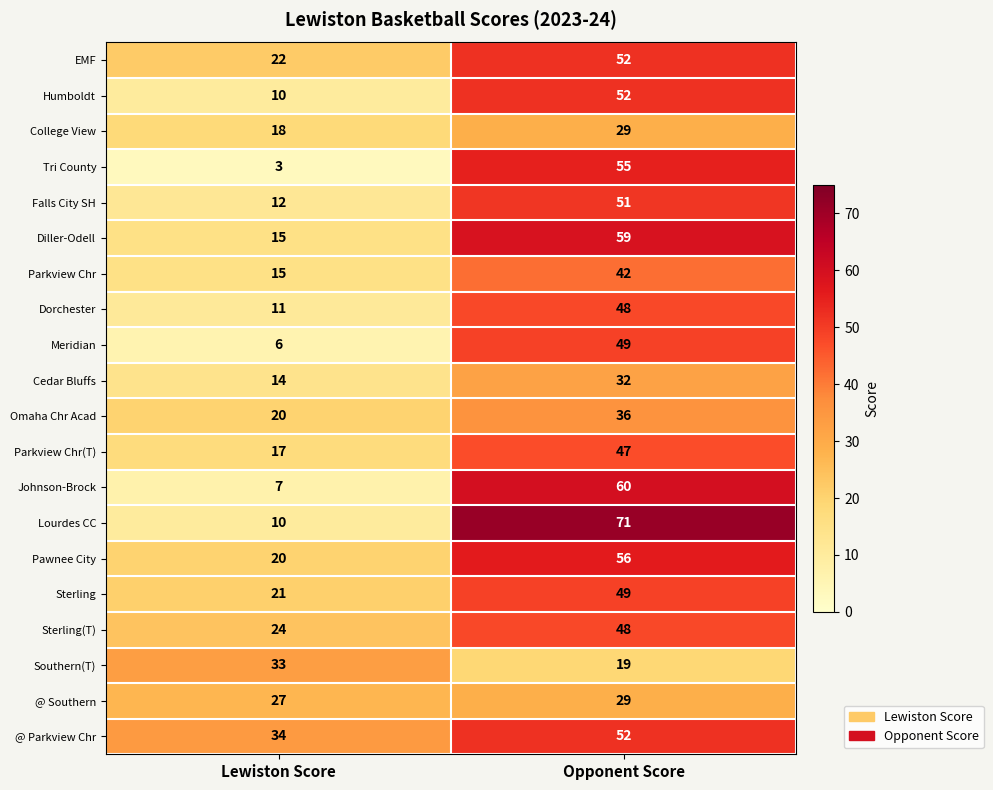

At which label is EMF closest to 37?

Lewiston Score